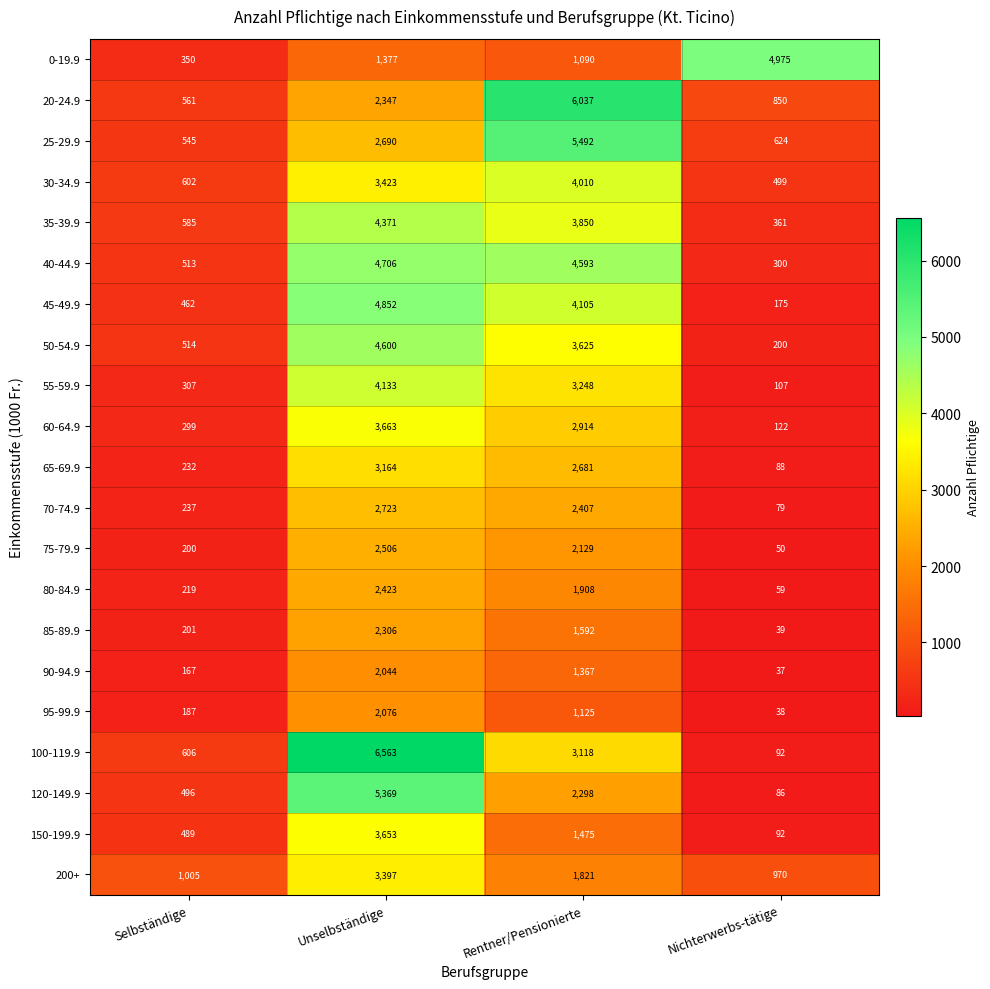

Count the number of data series in this chart.

21